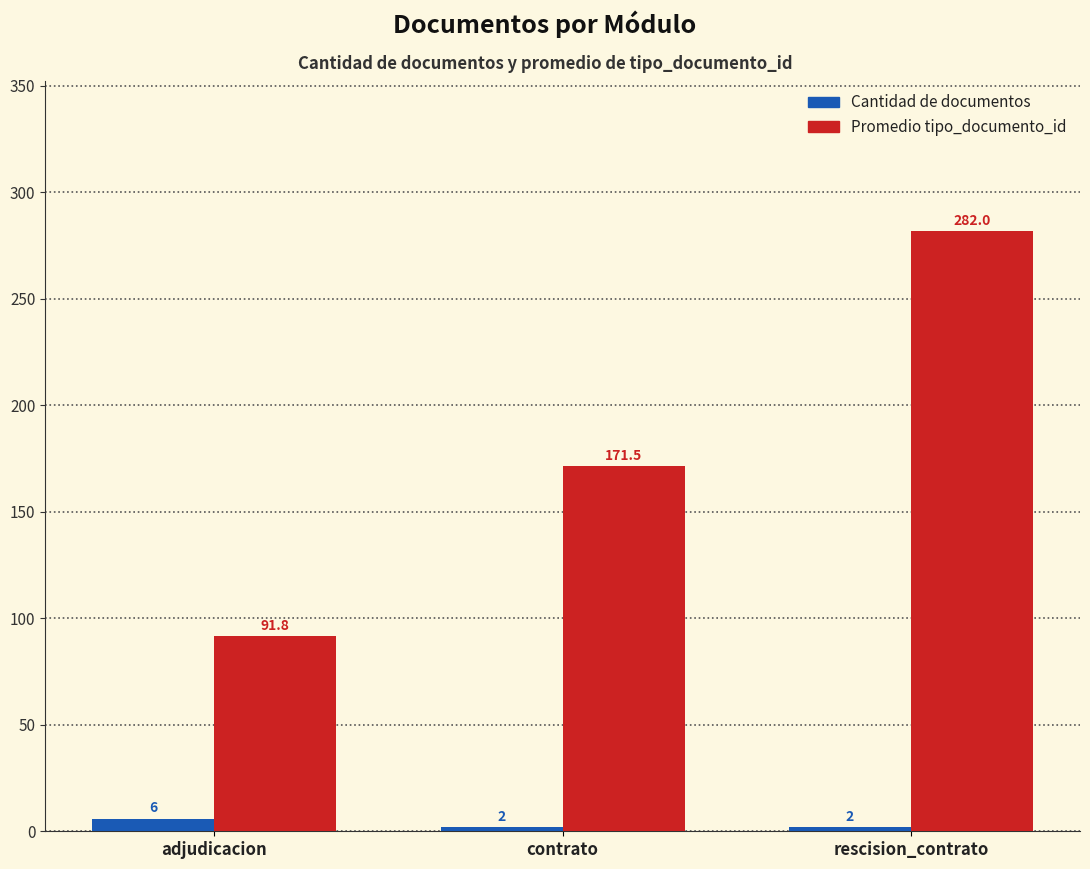

How many distinct data groups are displayed?

2